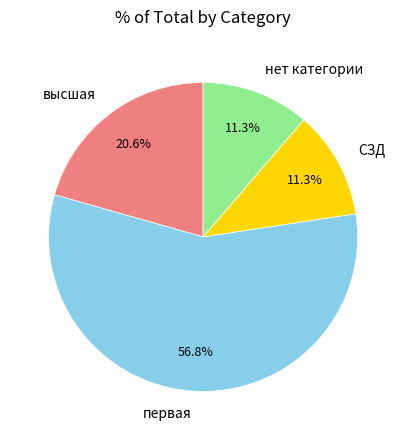

Between первая and высшая, which is larger?

первая